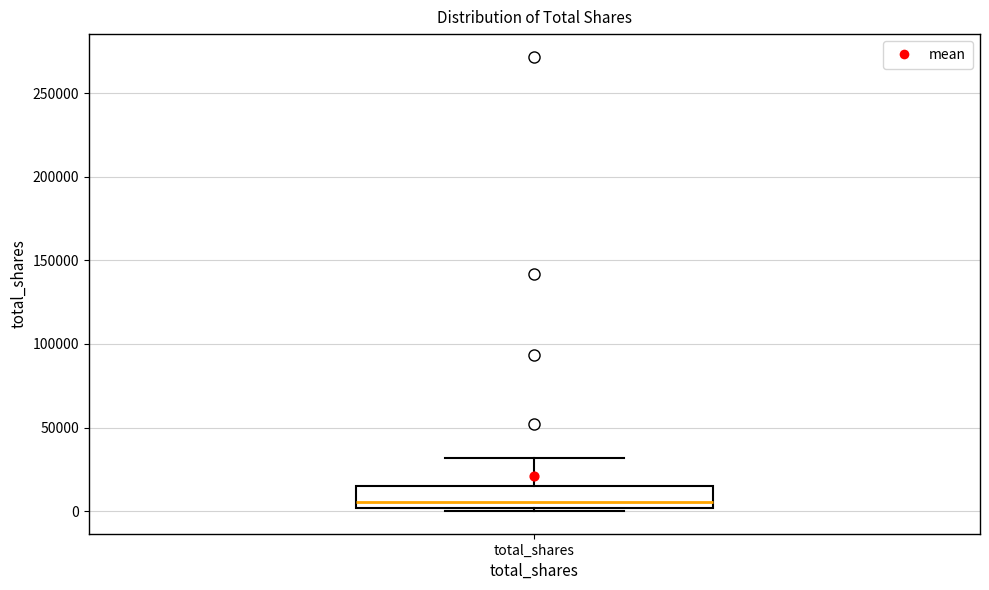

Where is the upper edge of the box for total_shares on the y-axis? The values are not printed on the chart, so give them approximately, as read against the axis.

15000